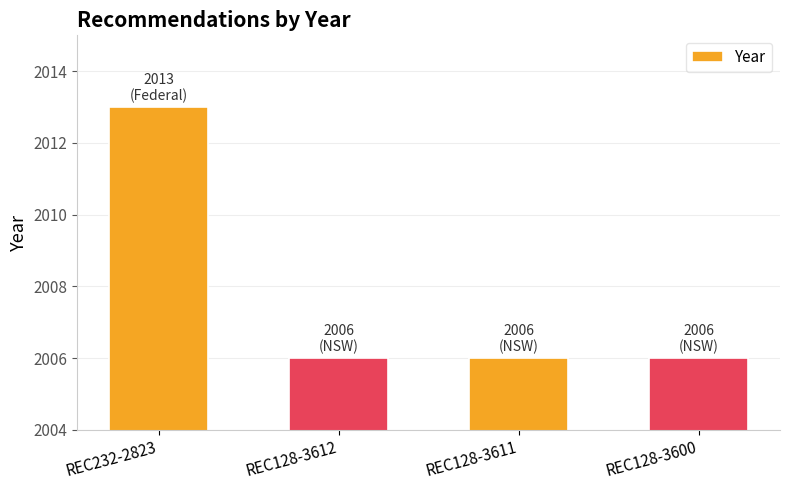

Is it true that the value at REC128-3600 is 3368?

False